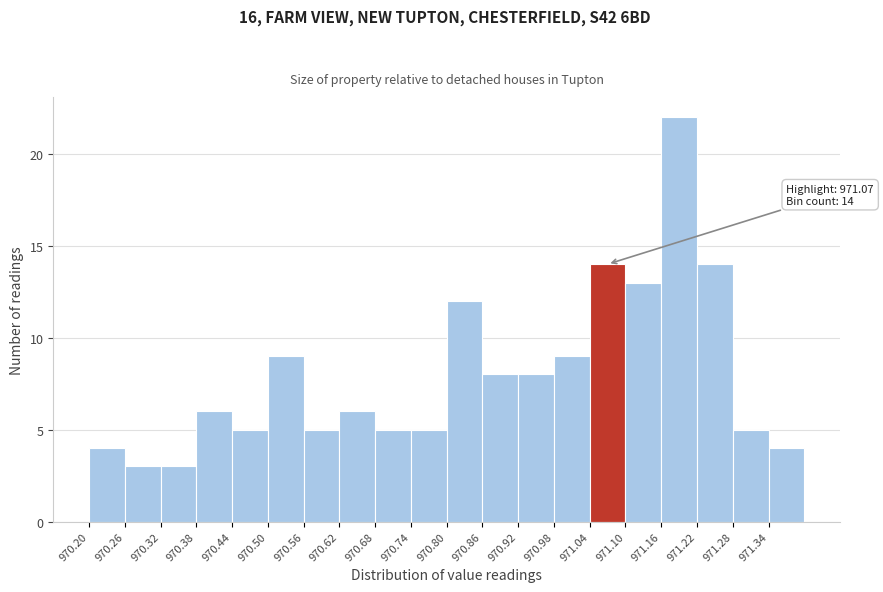

Which range on the x-axis has the tallest bar?

971.16 to 971.22